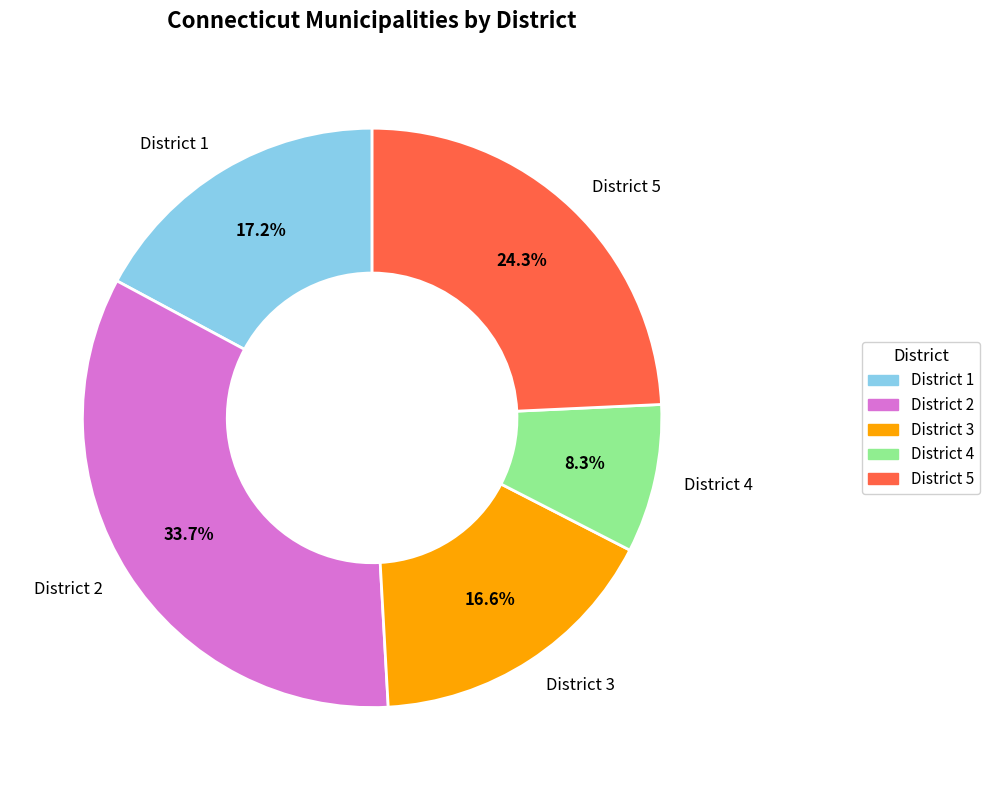

Is it true that District 3 is 17% of the pie?

True